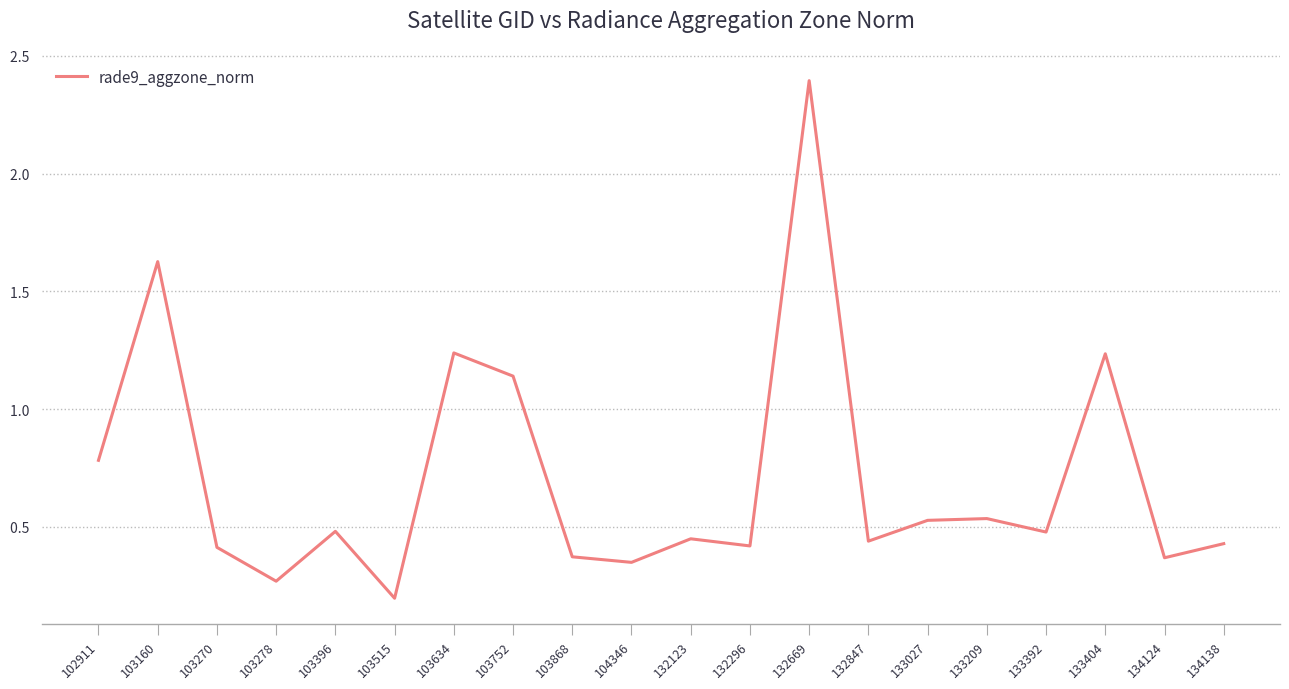

Is it true that the value at 103634 is 0.6?

False